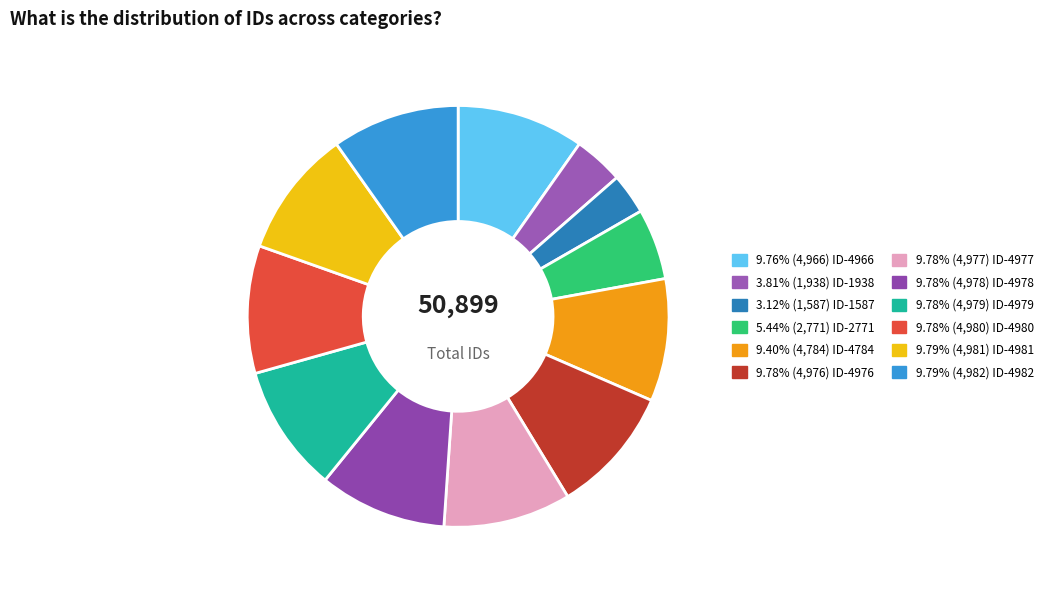

How many segments does this pie chart have?

12